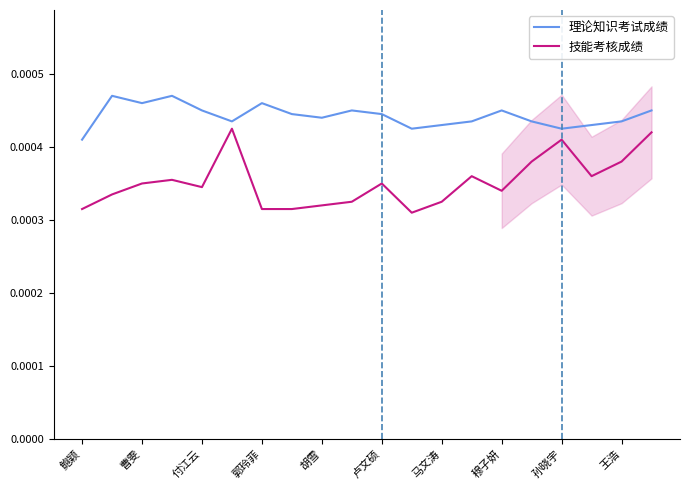

Is the value of 技能考核成绩 at 穆子妍 greater than the value of 理论知识考试成绩 at 郭玲菲?

No